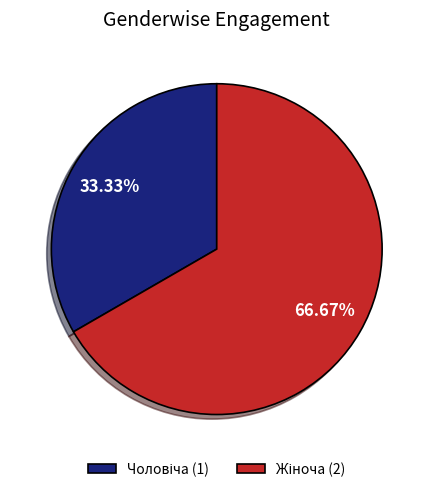

Is there any slice that represents more than half of the pie?

Yes